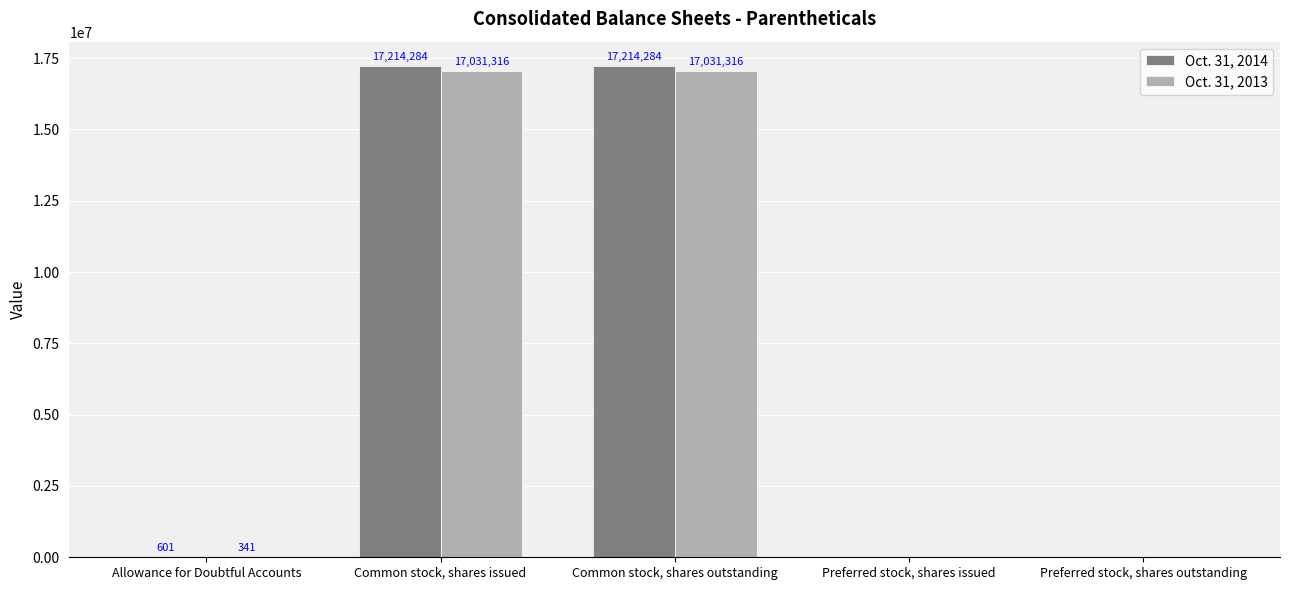

Which series has the largest total across all categories?

Oct. 31, 2014